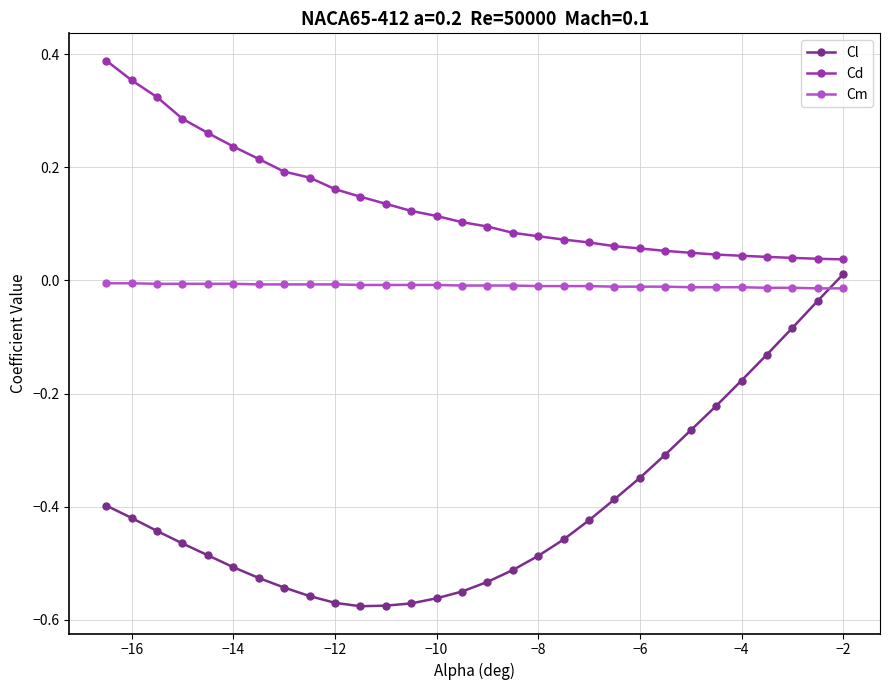

True or false: Cd and Cl cross at least once.

False